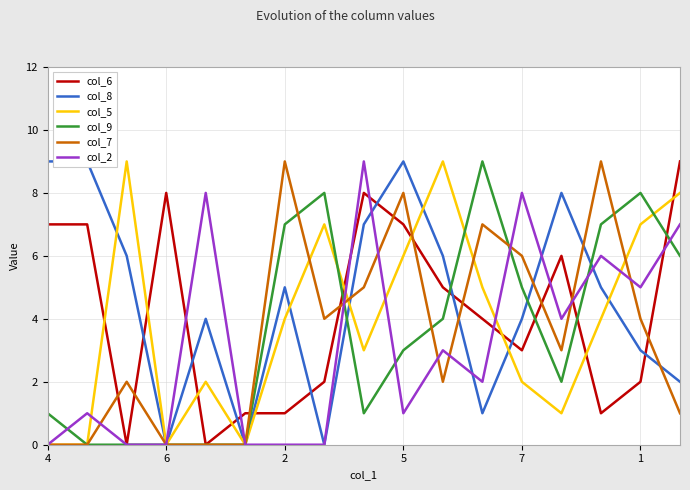

What is the value of the col_7 point at the 15th from the left?

9